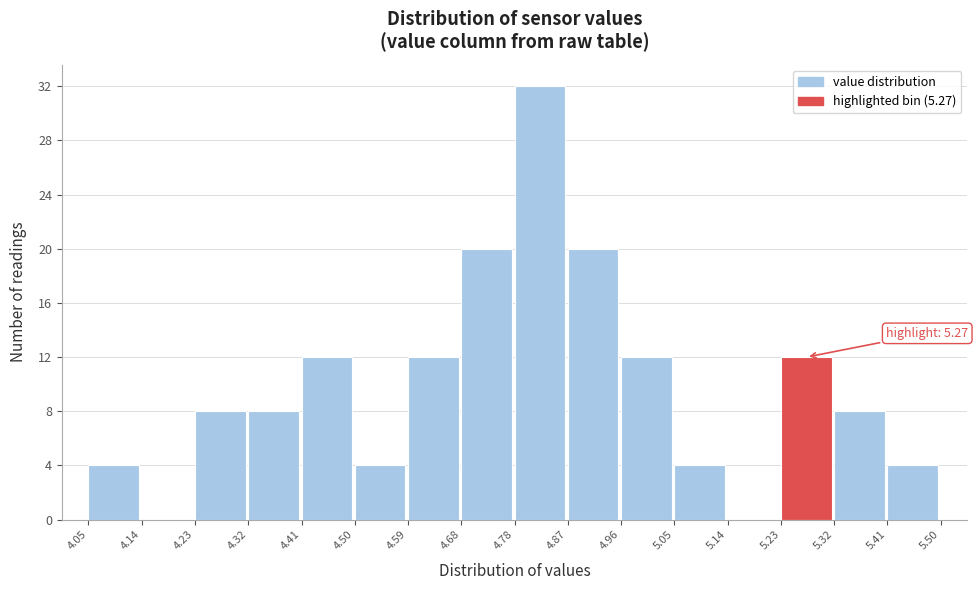

Which range on the x-axis has the tallest bar?

4.78 to 4.87